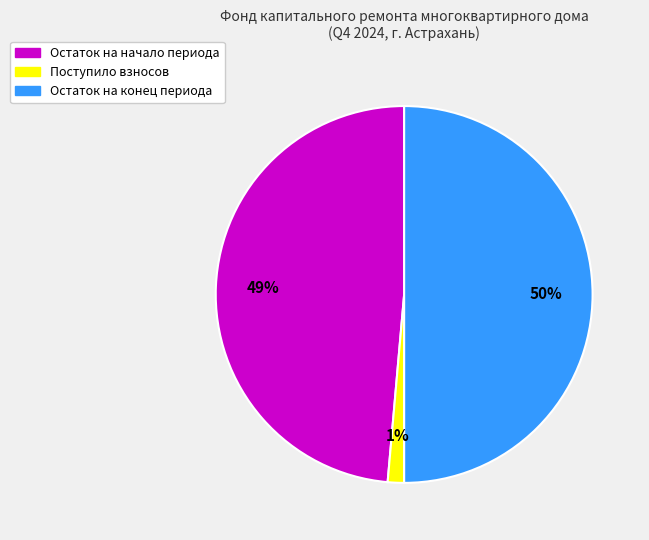

To the nearest percent, what is the average slice percentage?

33%